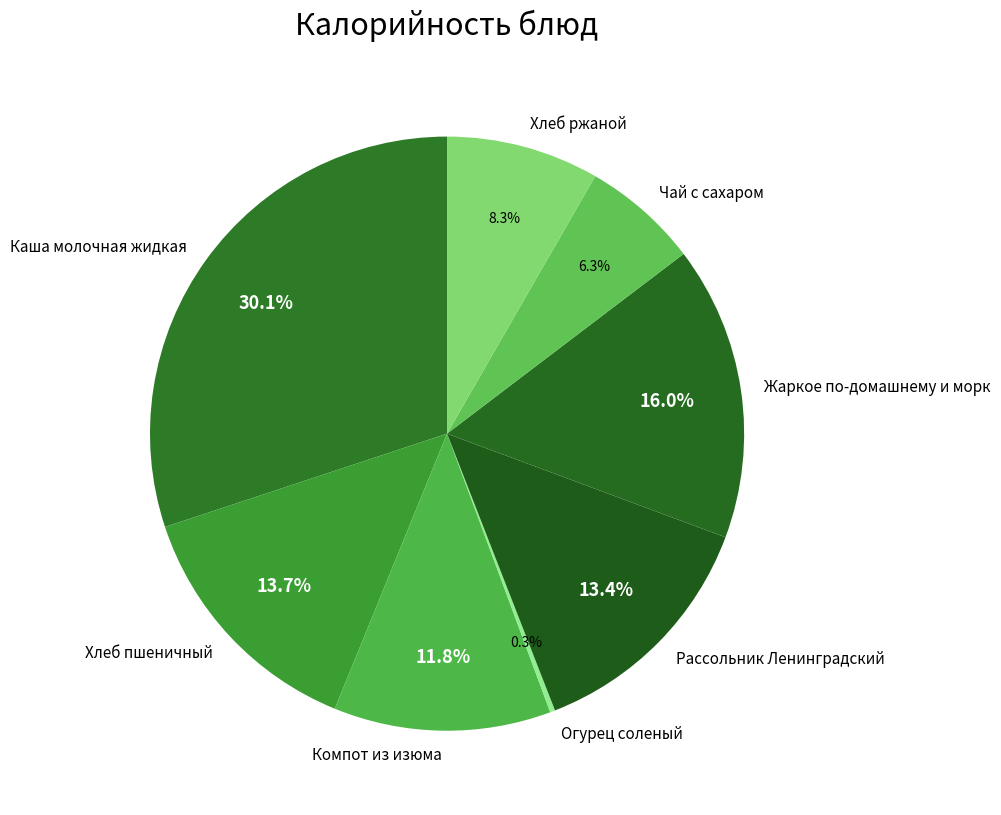

Which slice is the largest?

Каша молочная жидкая